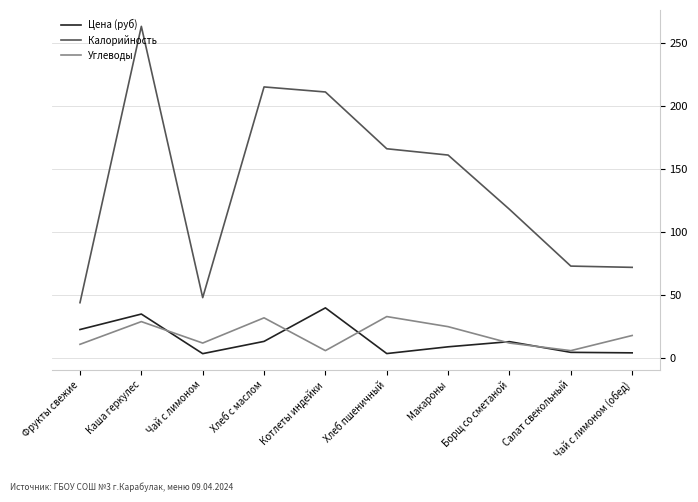

How many lines are shown in the chart?

3